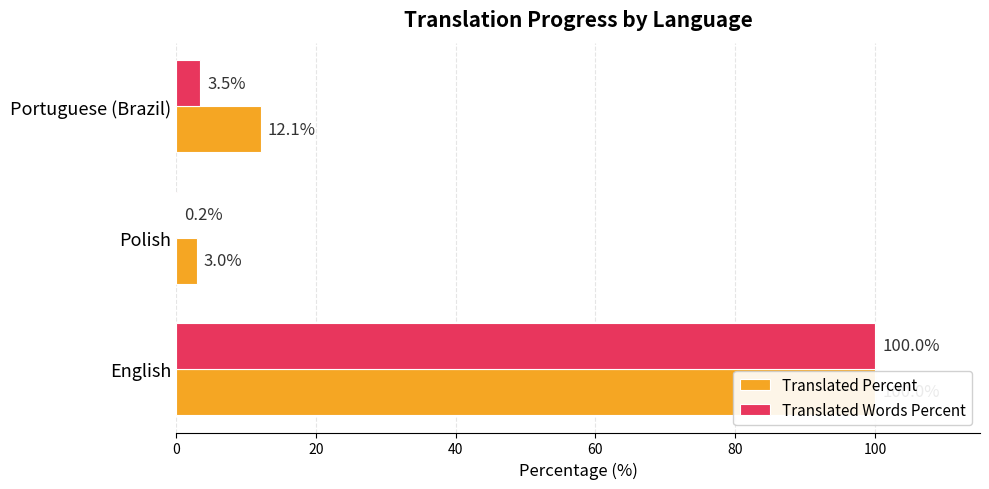

Between English and Polish, which series saw the biggest shift?

Translated Words Percent